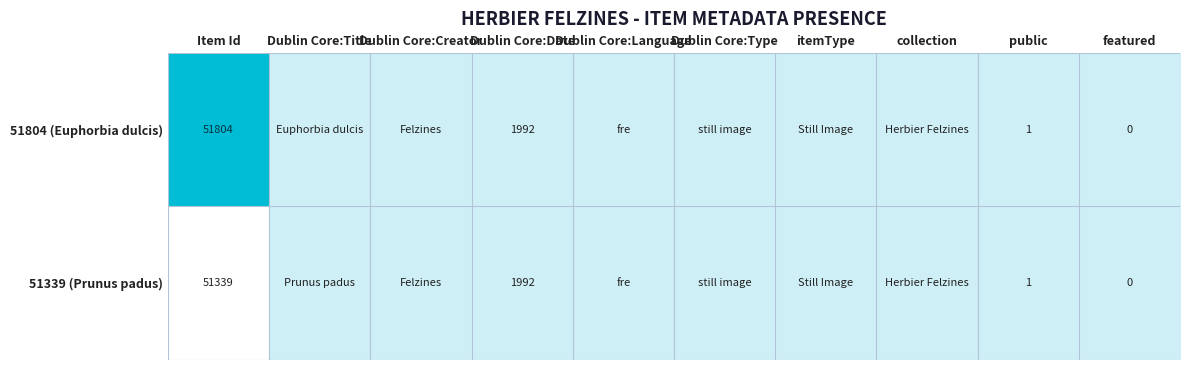

Between Dublin Core:Language and featured, which is larger?

Dublin Core:Language